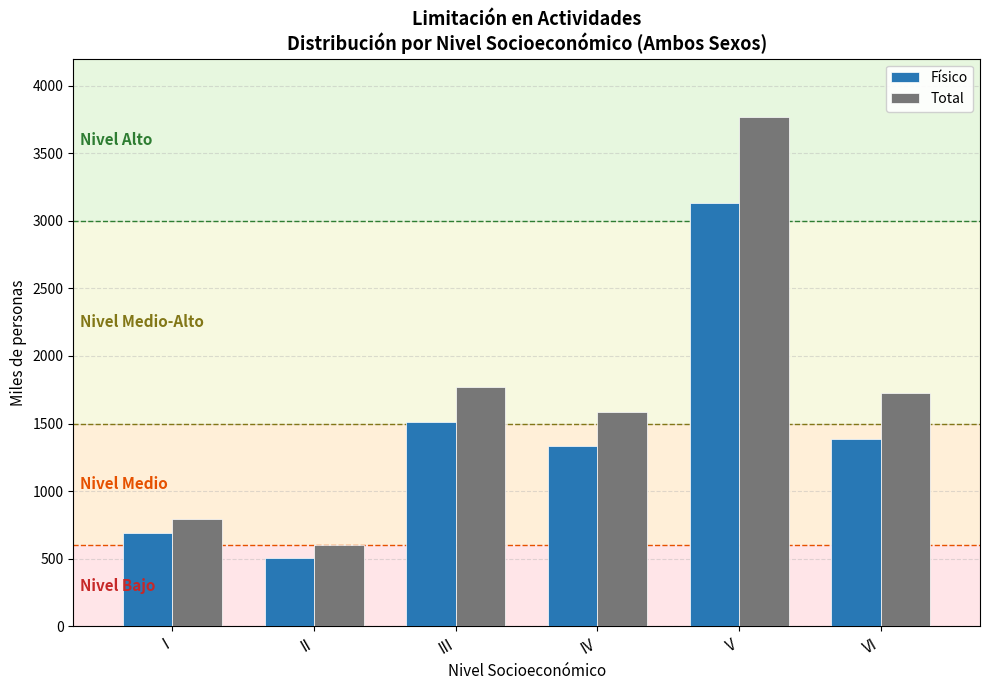

What are all the series names shown in the legend?

Físico, Total